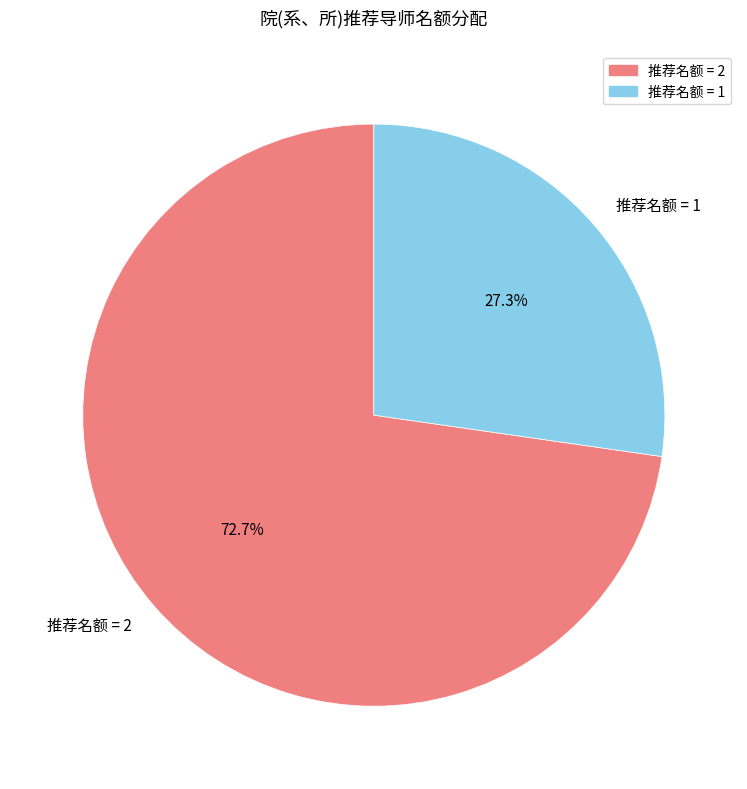

What is the largest slice in the pie chart?

推荐名额 = 2